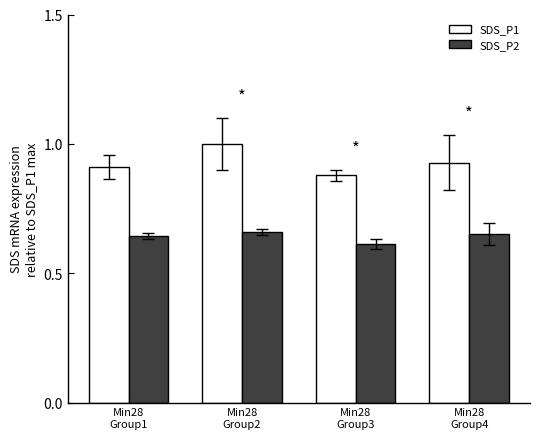

The value of SDS_P2 at Min28
Group3 is 0.3. True or false?

False